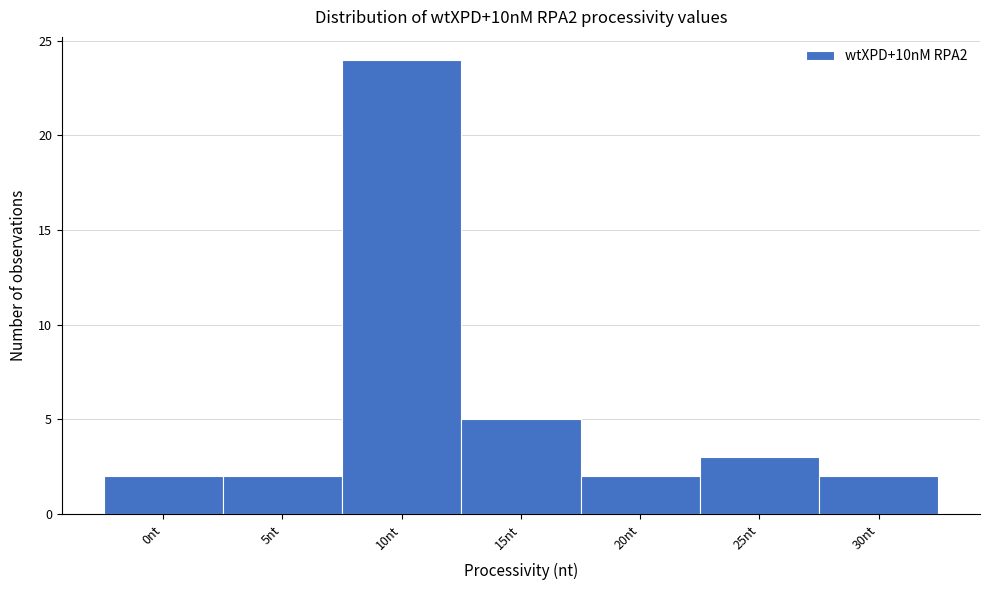

Reading left to right, extract all data points from this chart.

0nt=2	5nt=2	10nt=24	15nt=5	20nt=2	25nt=3	30nt=2